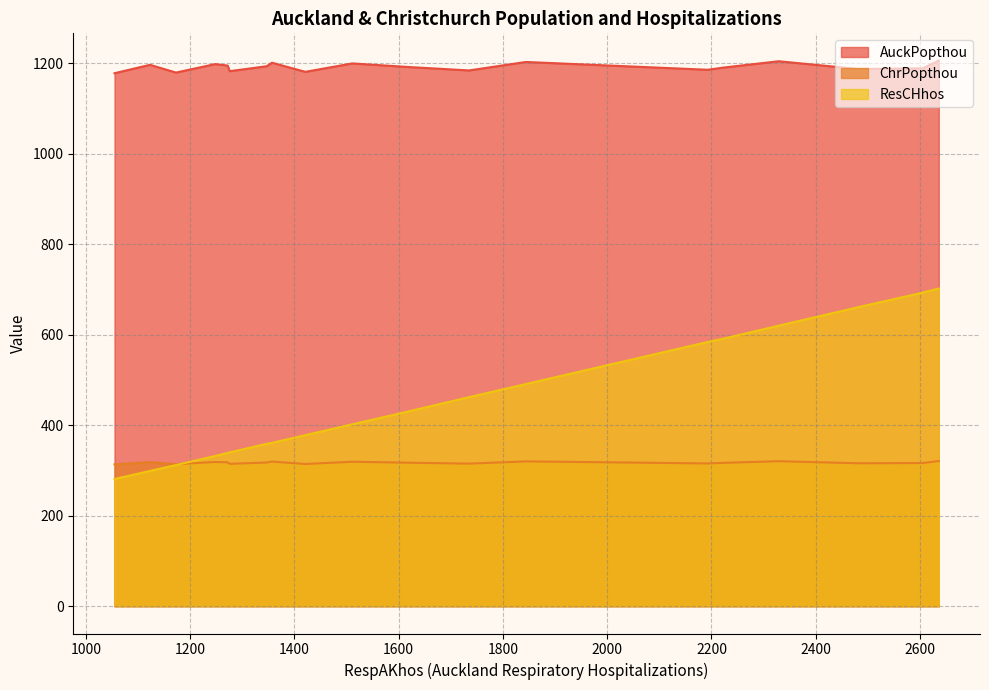

True or false: AuckPopthou has a value of 1180.9 at 1995M03.

True